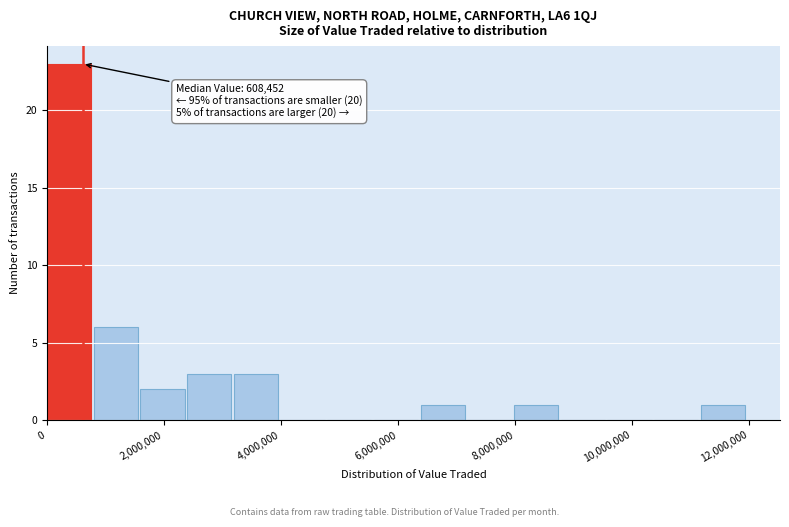

Read against the x-axis, roughly where is the centre of the tallest bar?

400000